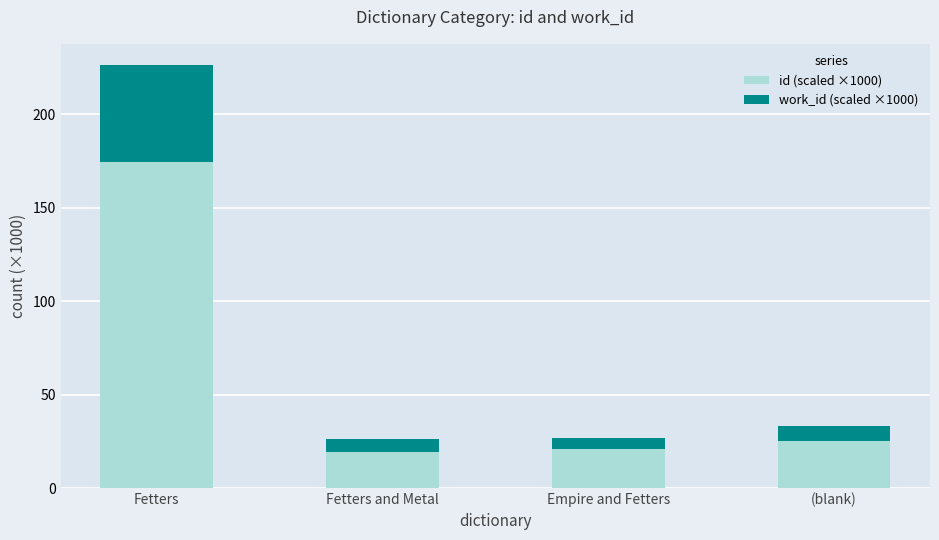

What is the total value across all series at (blank)?

33.4